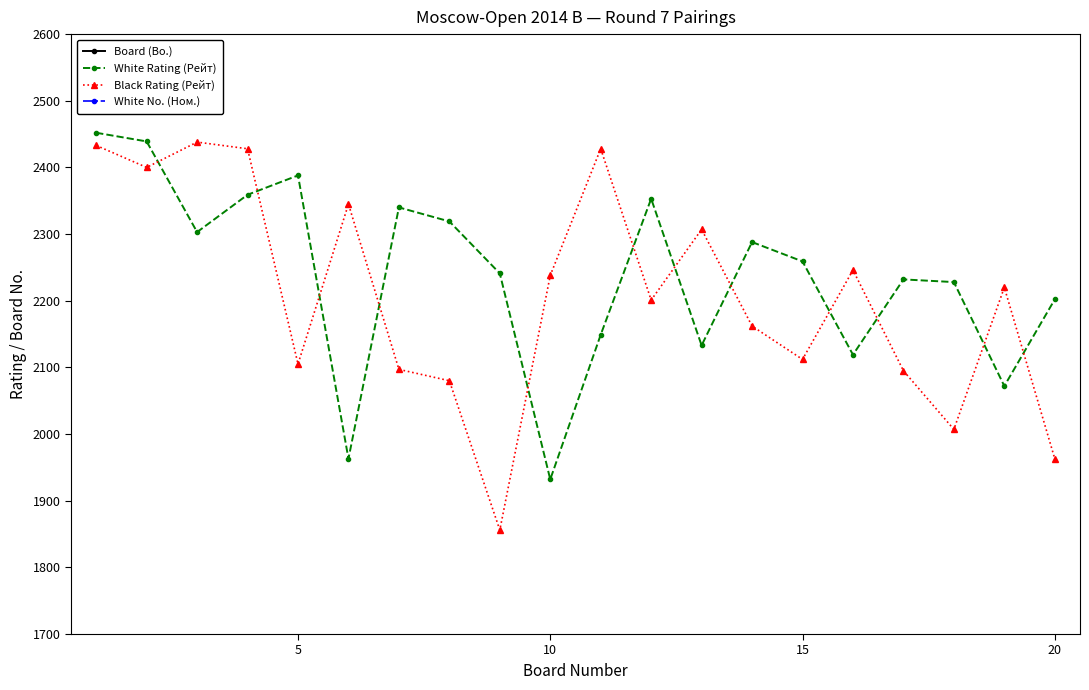

After their last crossing, which series has the higher values: Black Rating (Рейт) or White Rating (Рейт)?

White Rating (Рейт)